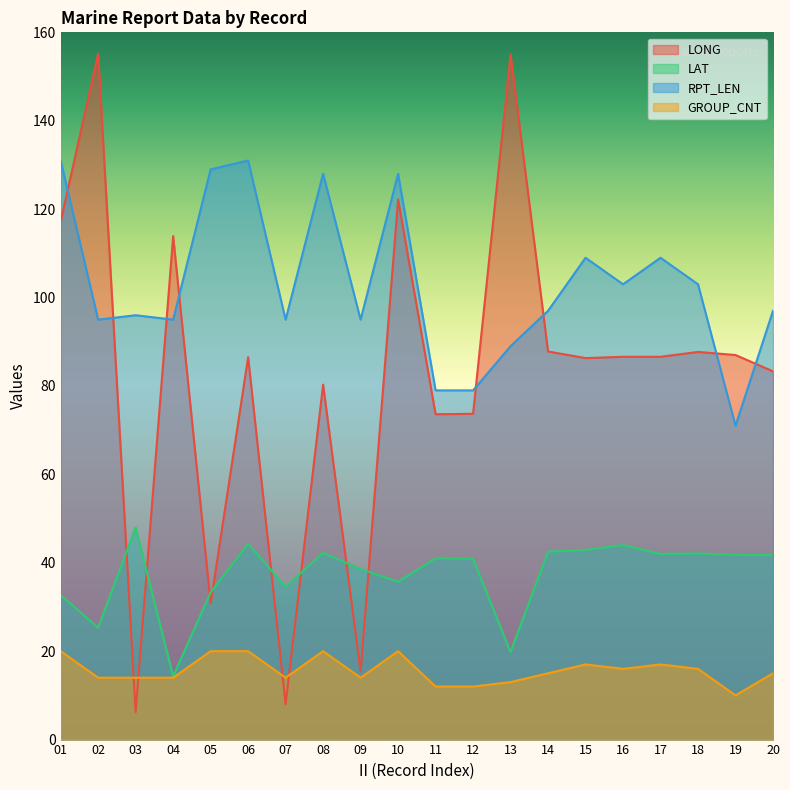

List the labels in order of RPT_LEN value, largest first.

01, 06, 05, 08, 10, 15, 17, 16, 18, 14, 20, 03, 02, 04, 07, 09, 13, 11, 12, 19